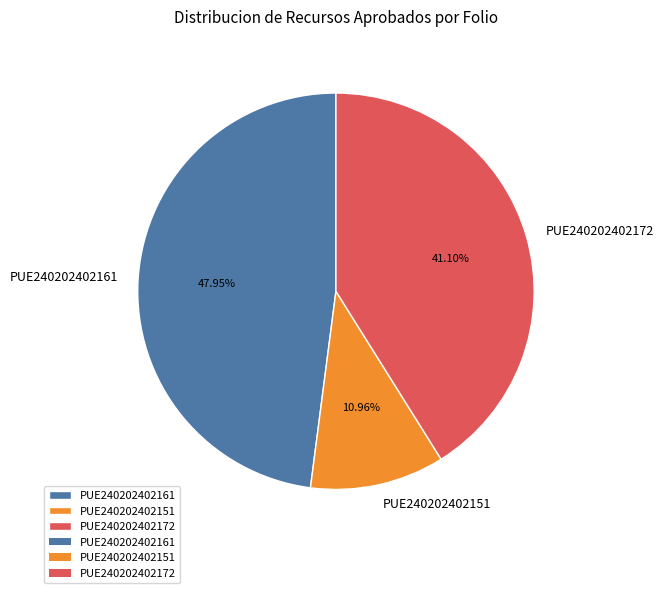

Is the sum of PUE240202402161 and PUE240202402172 greater than half?

Yes